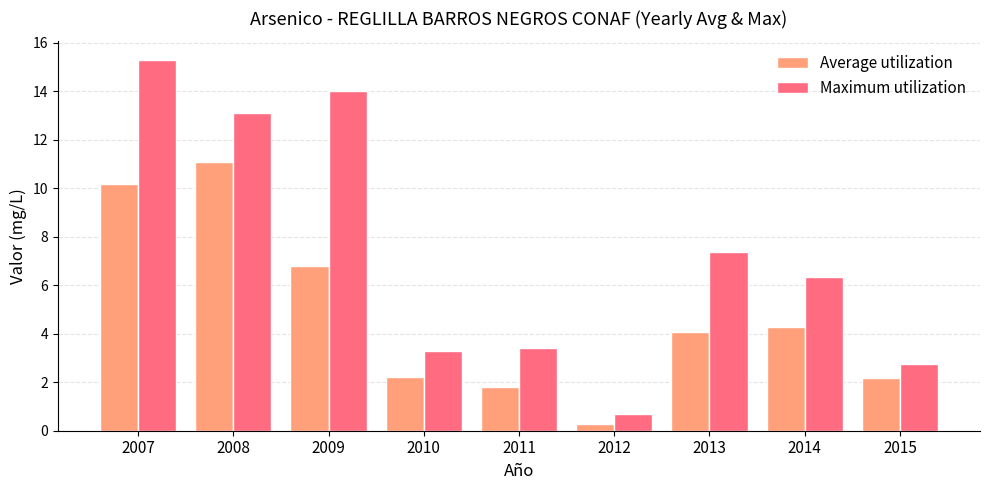

What are all the series names shown in the legend?

Average utilization, Maximum utilization